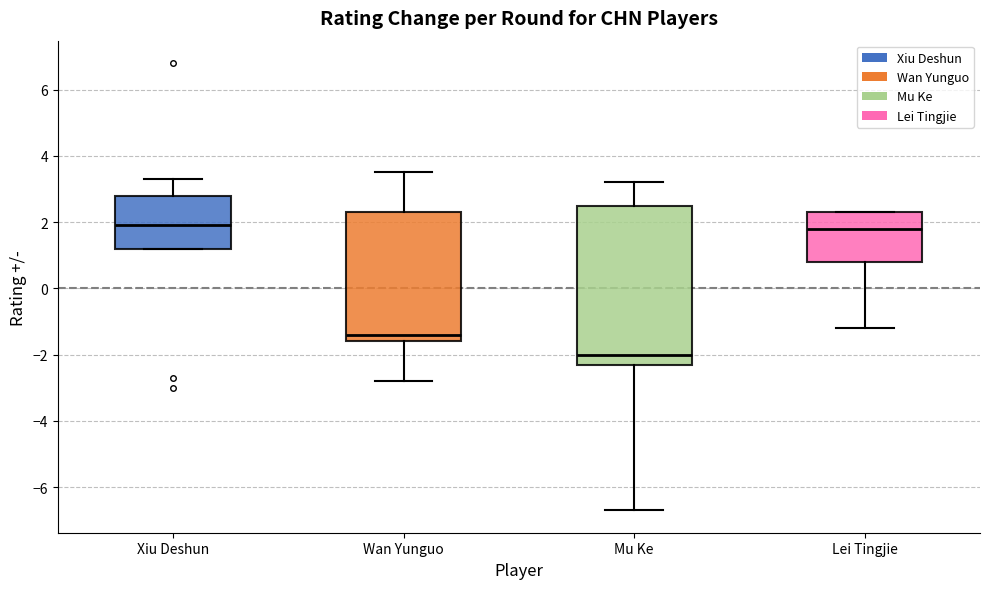

Reading left to right, transcribe this box plot: for each box, give where its median line is, the range the box spans, and where its two whiskers end, as read against the y-axis. The values are not printed on the chart, so give them approximately, as read against the axis.

Xiu Deshun: median 2.0, box 1.2 to 2.8, whiskers 1.2 to 3.4
Wan Yunguo: median -1.4, box -1.6 to 2.4, whiskers -2.8 to 3.6
Mu Ke: median -2.0, box -2.2 to 2.6, whiskers -6.6 to 3.2
Lei Tingjie: median 1.8, box 0.8 to 2.4, whiskers -1.2 to 2.4